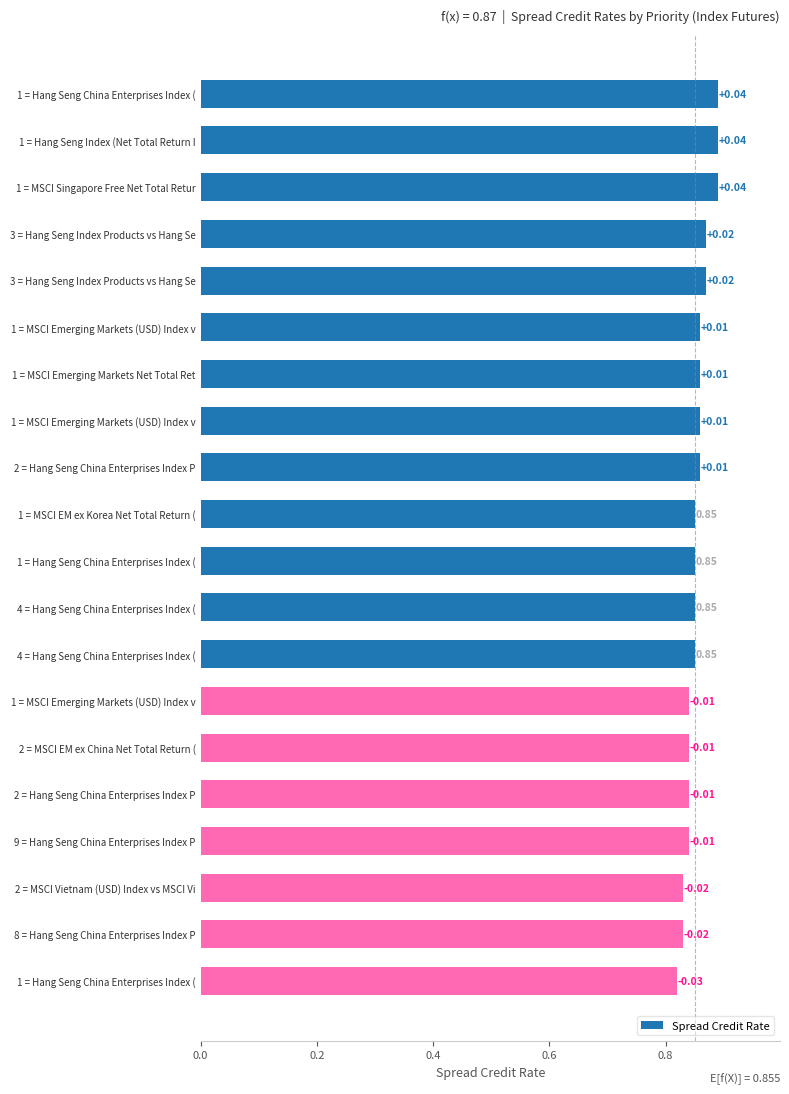

Are the bars horizontal?

Yes